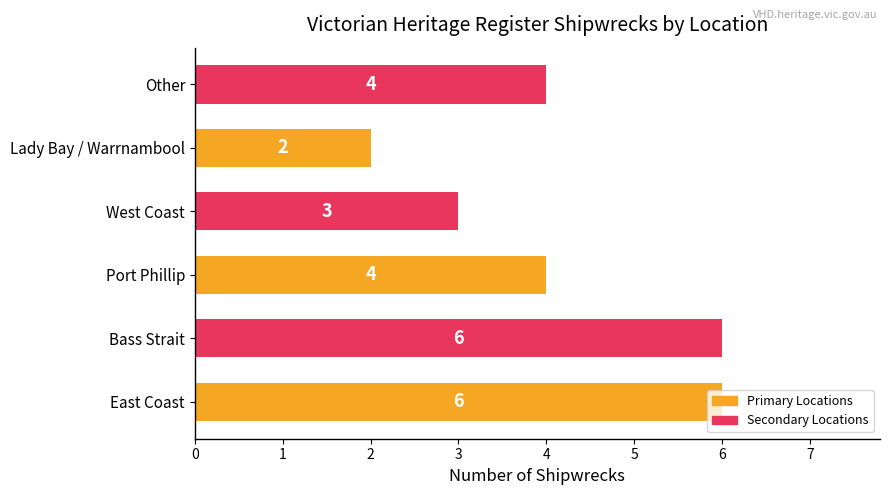

Count the values in the range 3 to 6.

5